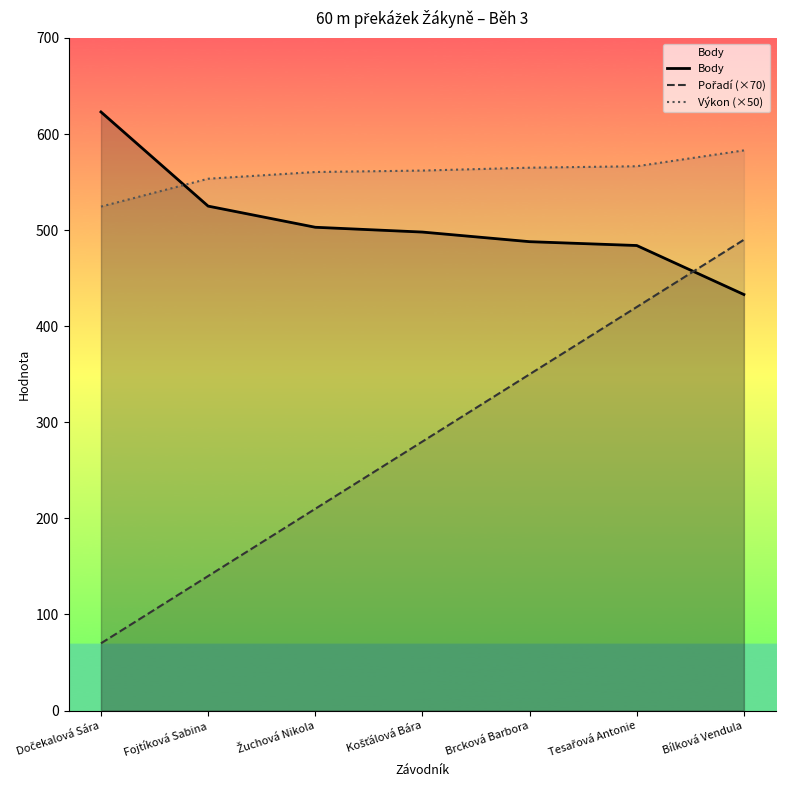

How many lines are shown in the chart?

3